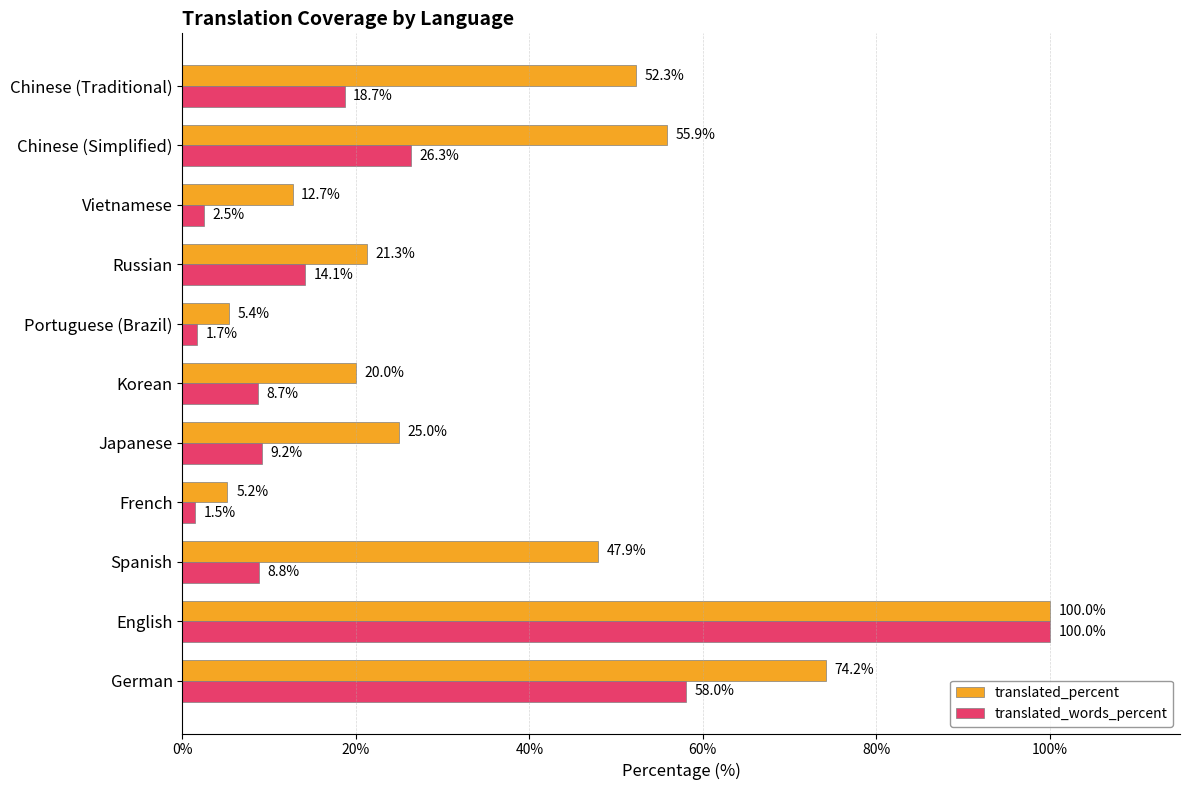

True or false: translated_words_percent has a value of 1.5 at French.

True